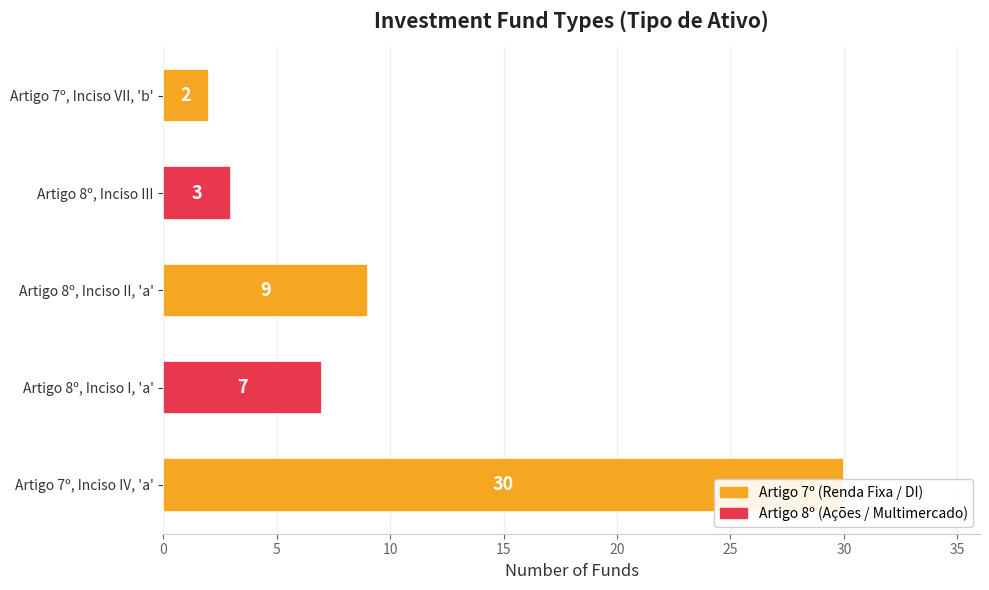

What is the minimum value shown in the chart?

2